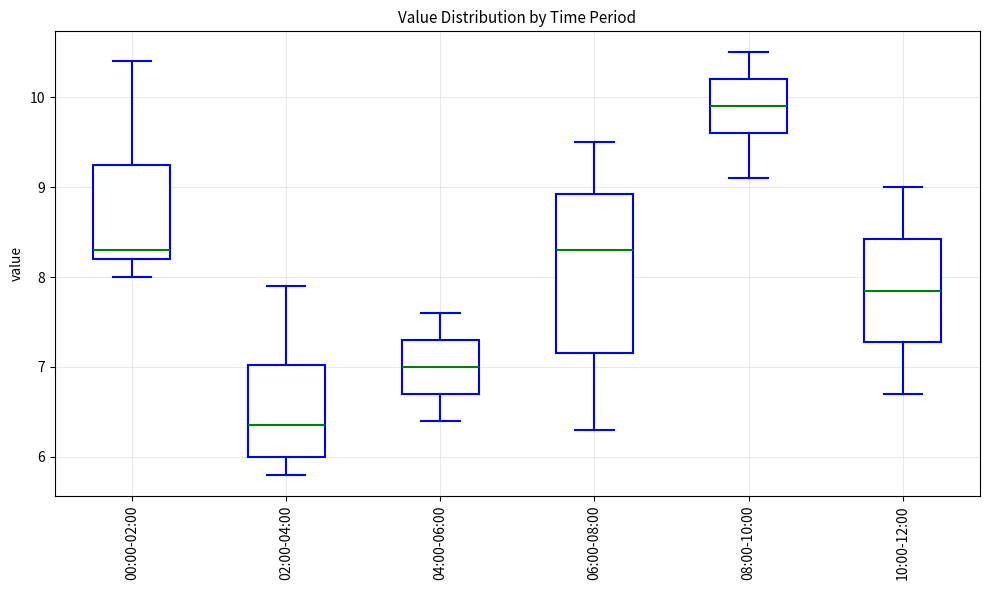

Reading left to right, transcribe this box plot: for each box, give where its median line is, the range the box spans, and where its two whiskers end, as read against the y-axis. The values are not printed on the chart, so give them approximately, as read against the axis.

00:00-02:00: median 8.3, box 8.2 to 9.3, whiskers 8.0 to 10.4
02:00-04:00: median 6.4, box 6.0 to 7.0, whiskers 5.8 to 7.9
04:00-06:00: median 7.0, box 6.7 to 7.3, whiskers 6.4 to 7.6
06:00-08:00: median 8.3, box 7.2 to 8.9, whiskers 6.3 to 9.5
08:00-10:00: median 9.9, box 9.6 to 10.2, whiskers 9.1 to 10.5
10:00-12:00: median 7.9, box 7.3 to 8.4, whiskers 6.7 to 9.0